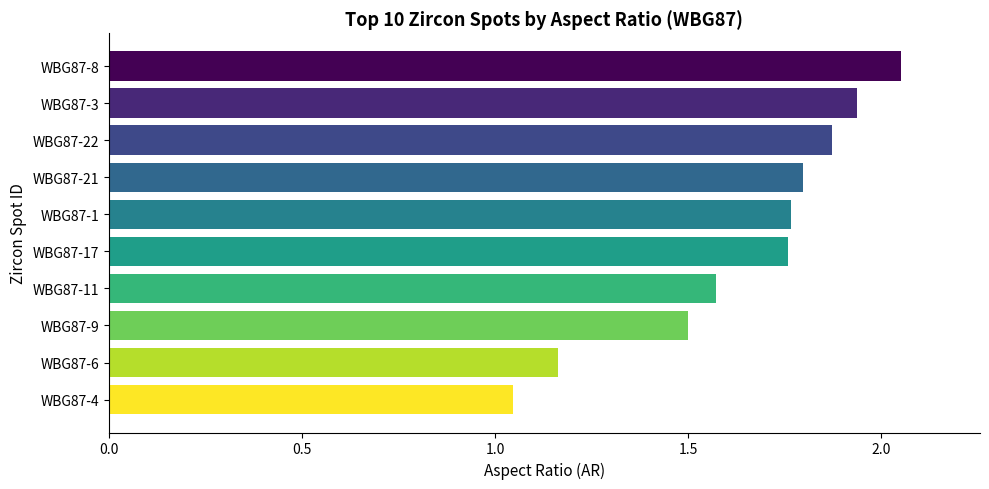

What is the ratio of the value at WBG87-4 to the value at WBG87-21?

0.6